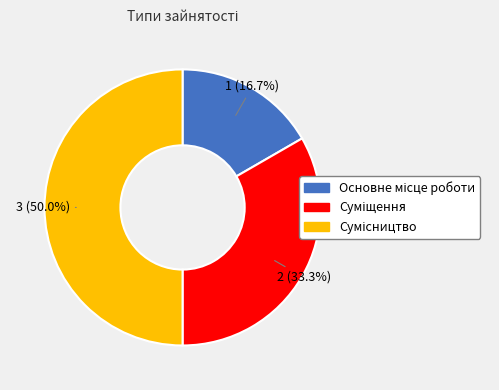

Do Суміщення and Сумісництво together represent more than half of the pie?

Yes